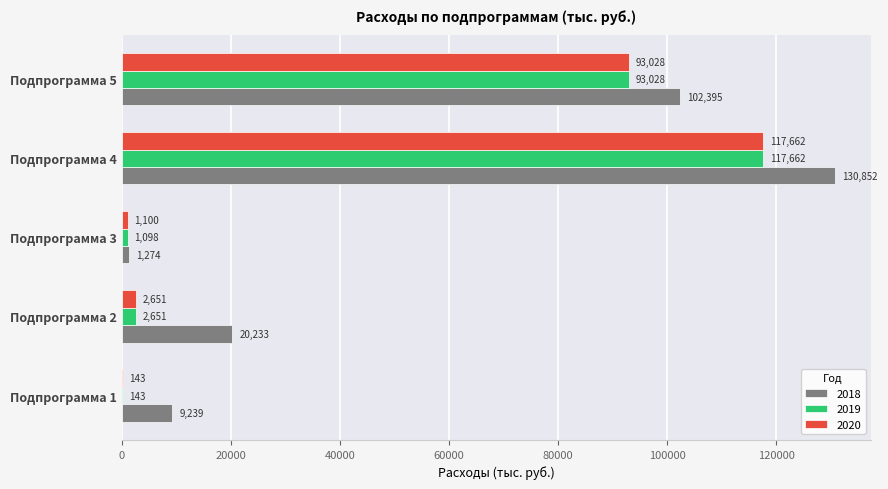

What are all the series names shown in the legend?

2018, 2019, 2020